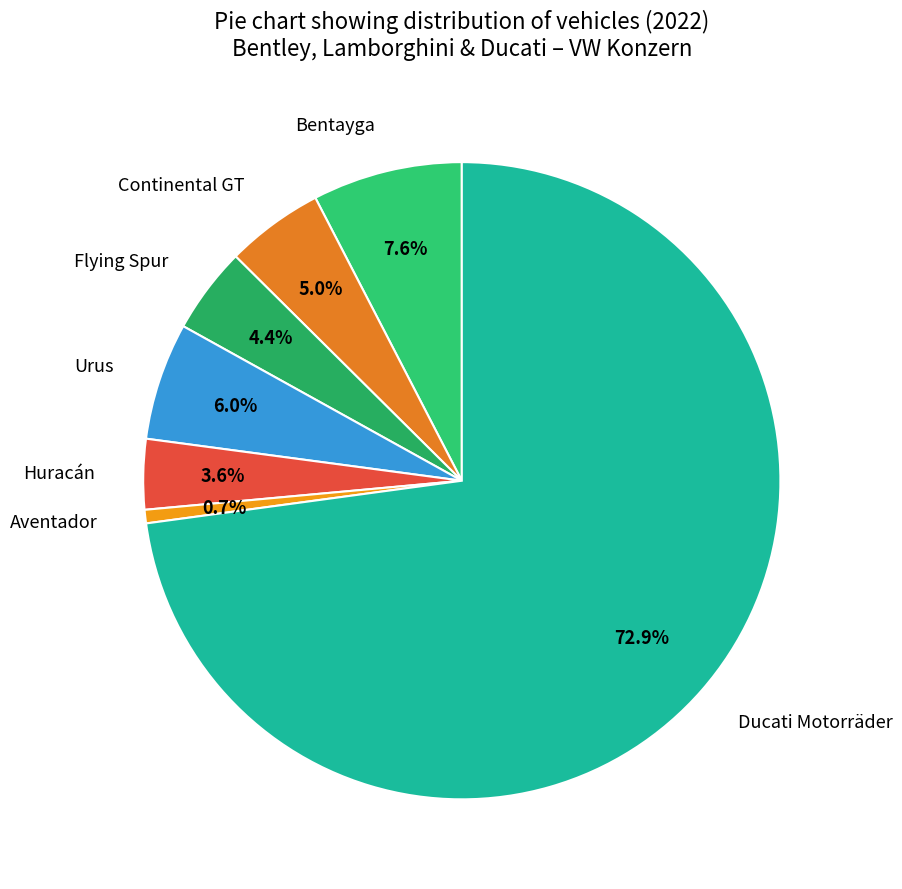

Is the sum of Aventador and Ducati Motorräder greater than half?

Yes